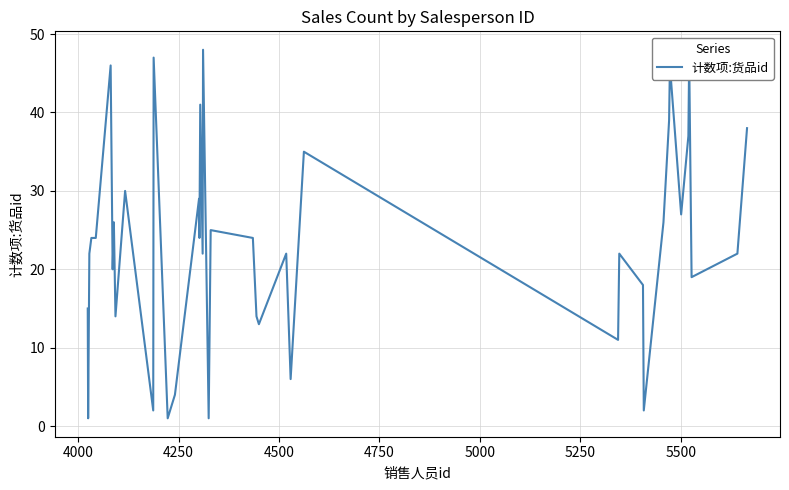

Reading left to right, what are all the values shown in this chart?

15	1	22	24	24	46	20	26	14	30	2	47	1	4	29	24	41	22	48	1	25	24	14	13	22	6	35	11	22	18	2	26	39	46	27	37	47	19	22	38